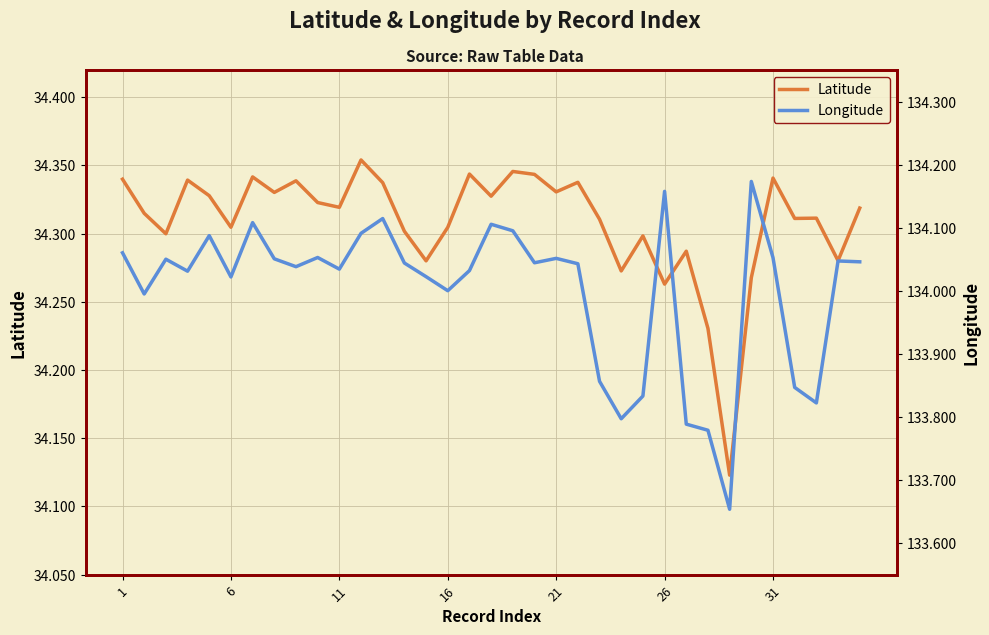

What is the difference between the maximum and minimum values in the Latitude series?

0.2